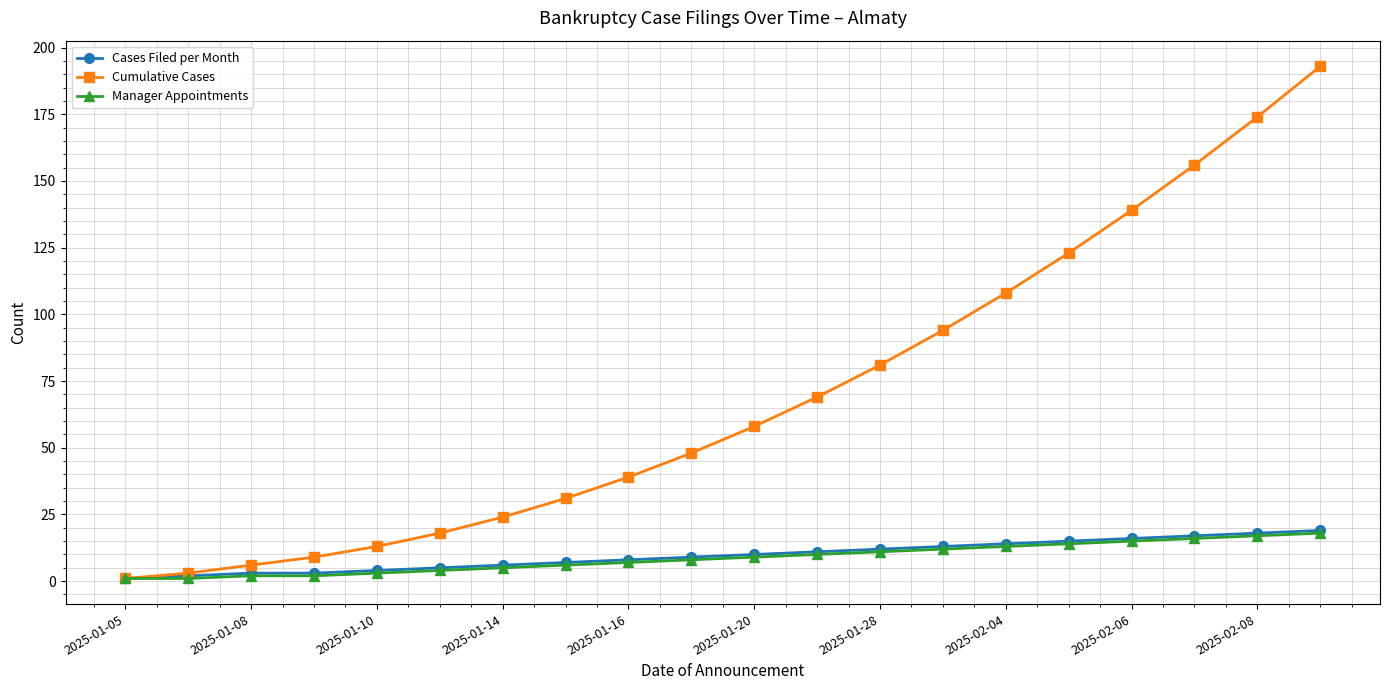

At how many categories does at least one series exceed 104?

6